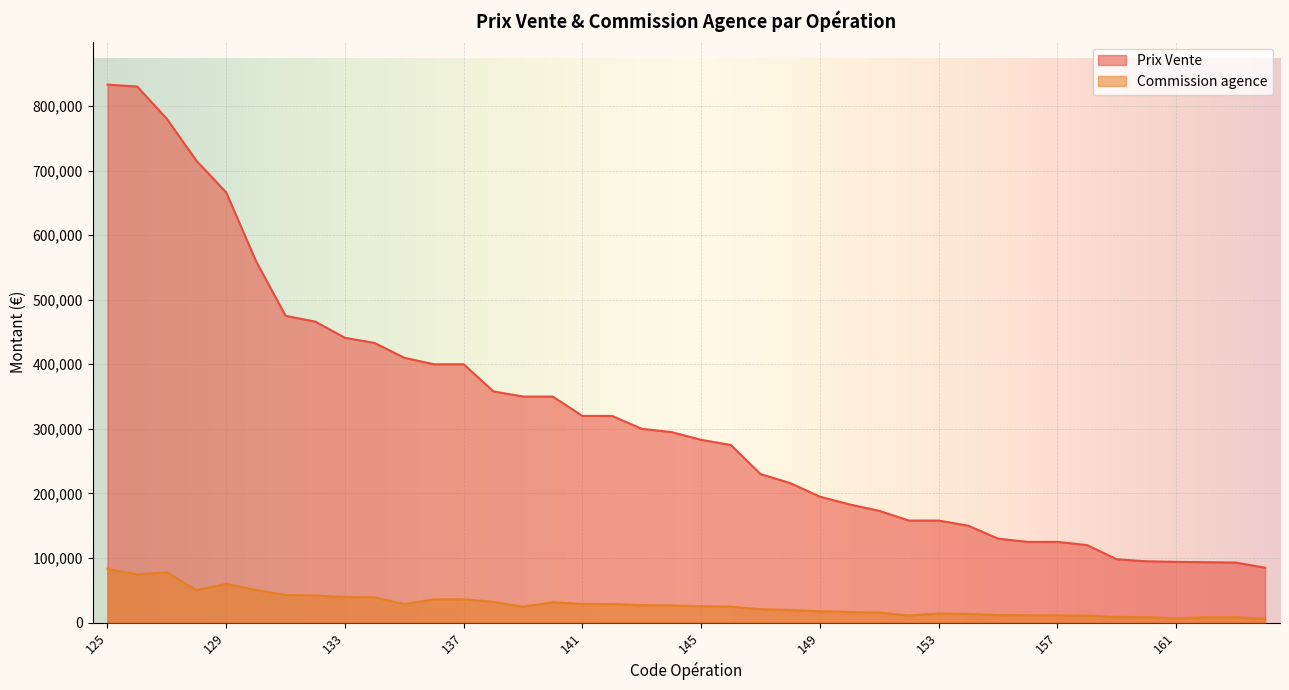

True or false: Commission agence and Prix Vente cross at least once.

False